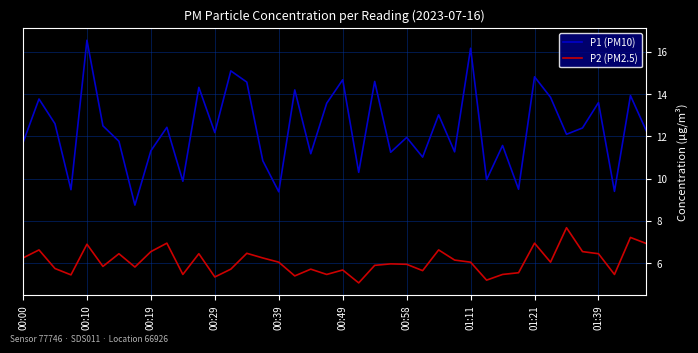

What is the difference between the maximum and minimum values in the P2 (PM2.5) series?

2.6